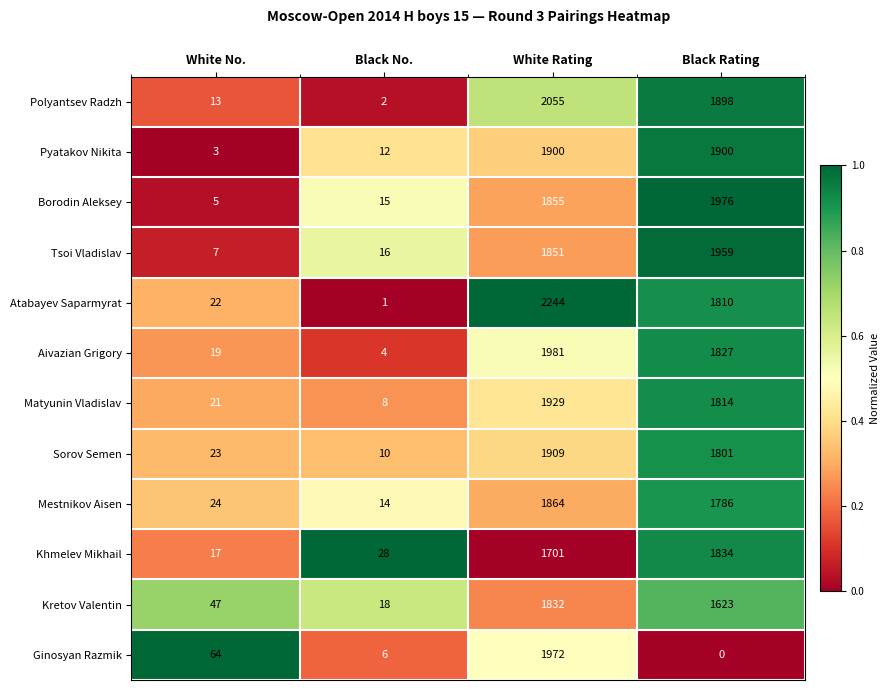

True or false: Matyunin Vladislav has a value of 1929 at White Rating.

True